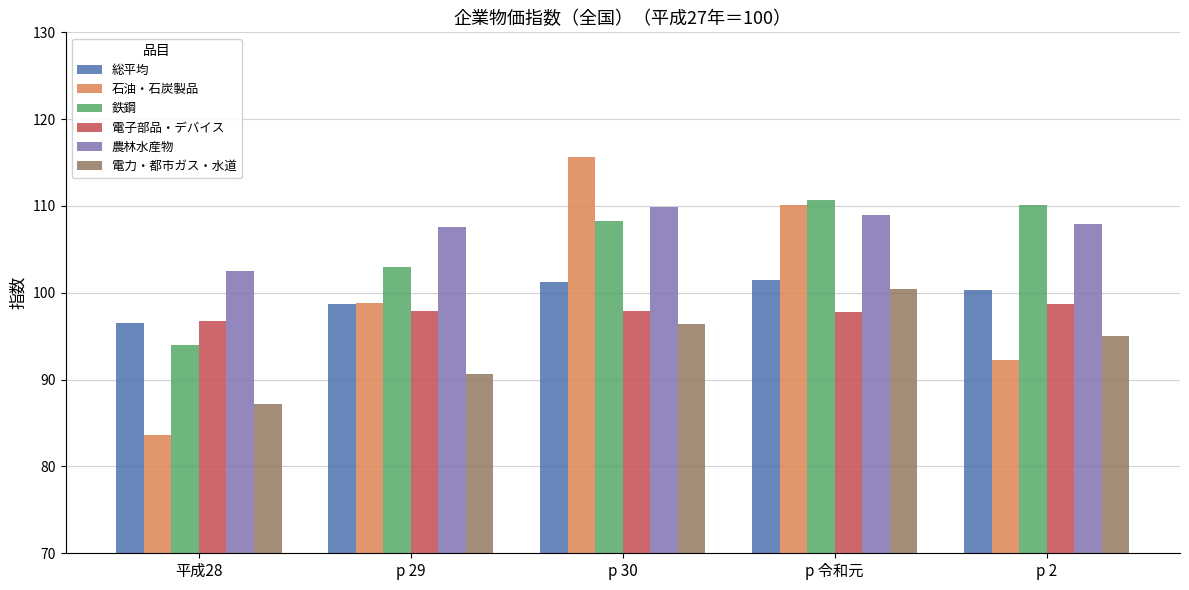

What is the sum of all 石油・石炭製品 values?

500.4